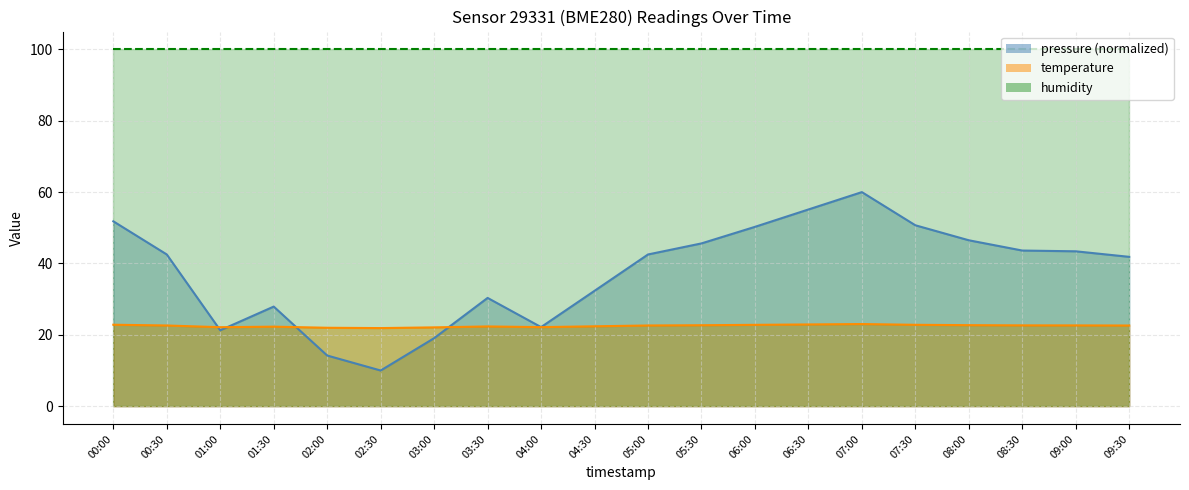

Between which two adjacent categories do temperature and pressure first intersect?

00:30 and 01:00